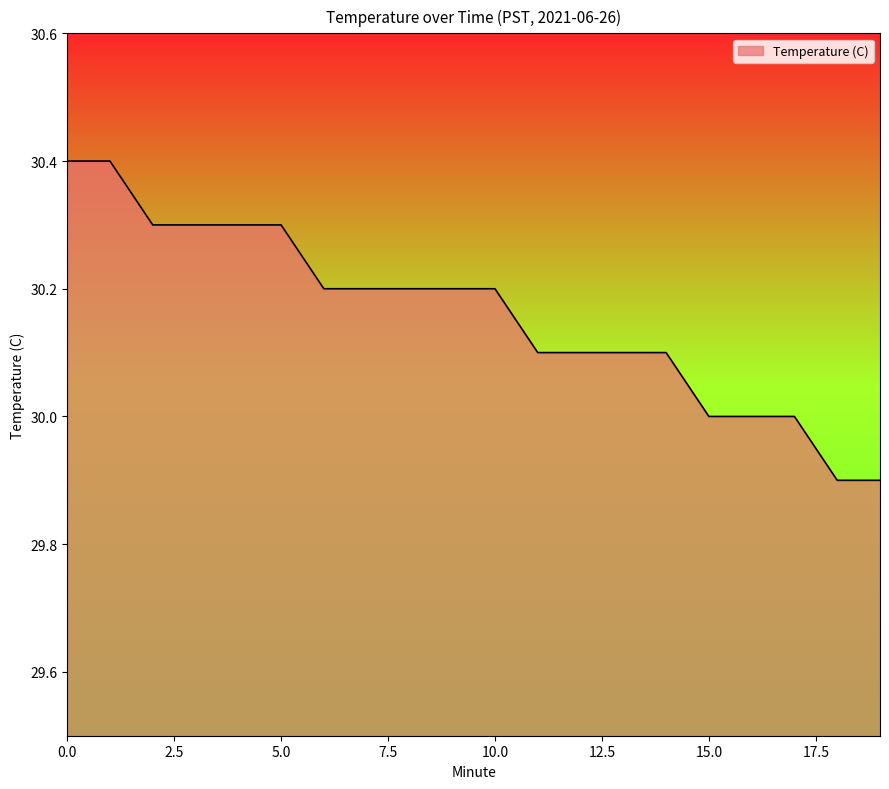

What is the difference between the maximum and minimum values?

0.5